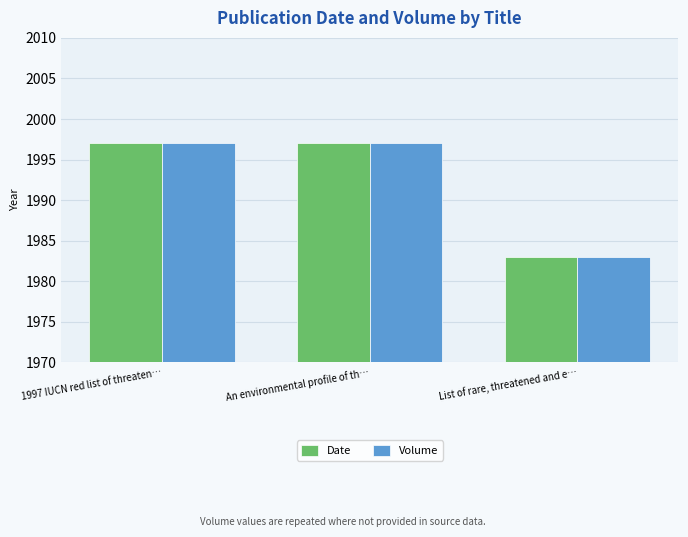

What is the maximum value shown in the chart?

1997